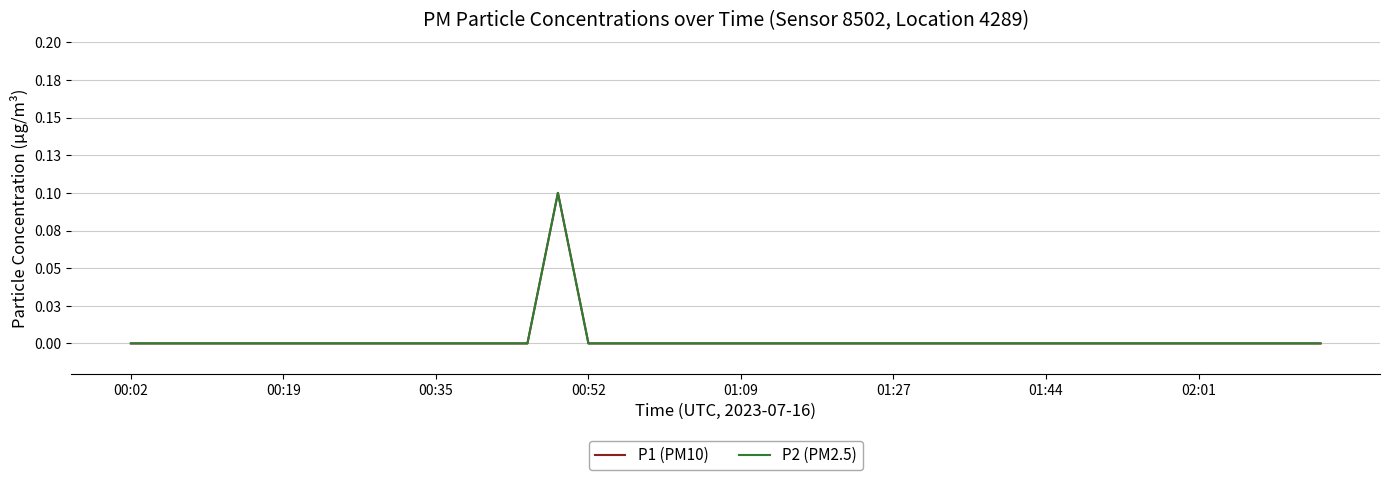

What is the highest value of the P2 (PM2.5) series?

0.1